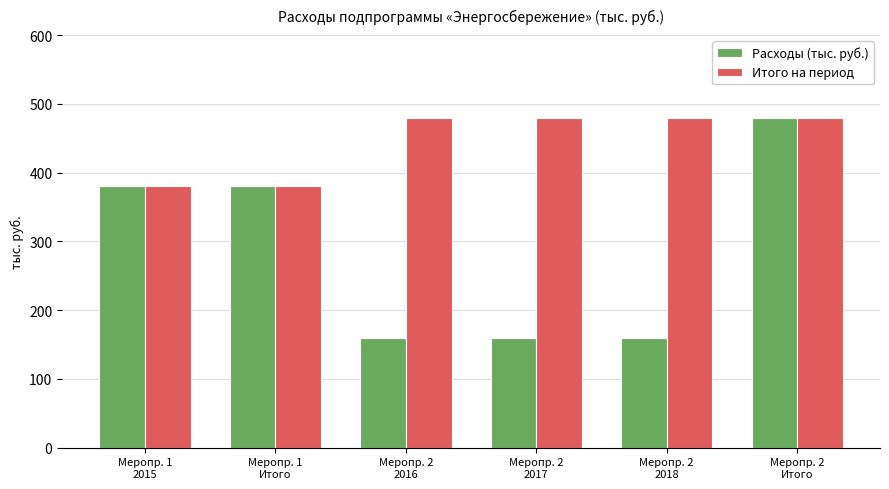

Does the chart contain any negative values?

No